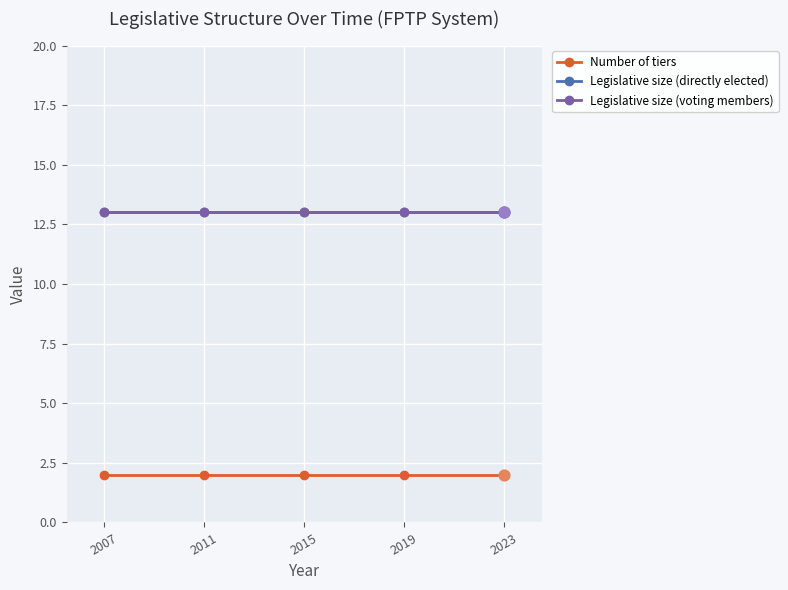

Does the chart have visible grid lines?

Yes